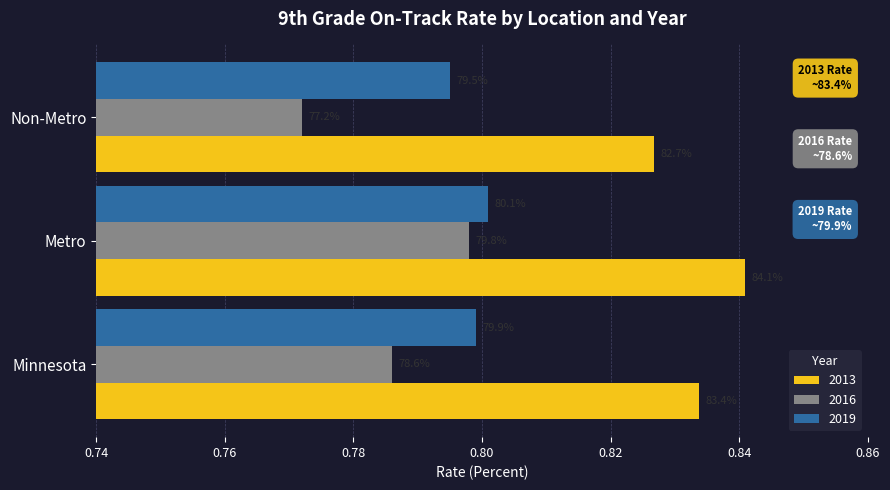

What are all the series names shown in the legend?

2013, 2016, 2019